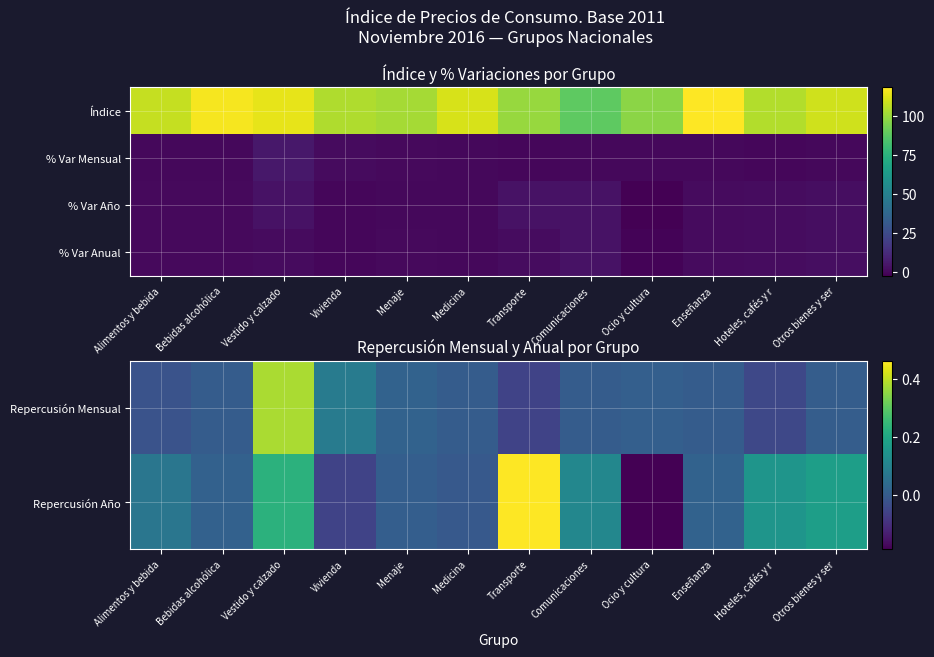

What is the approximate value of % Var Año at Transporte?

3.0